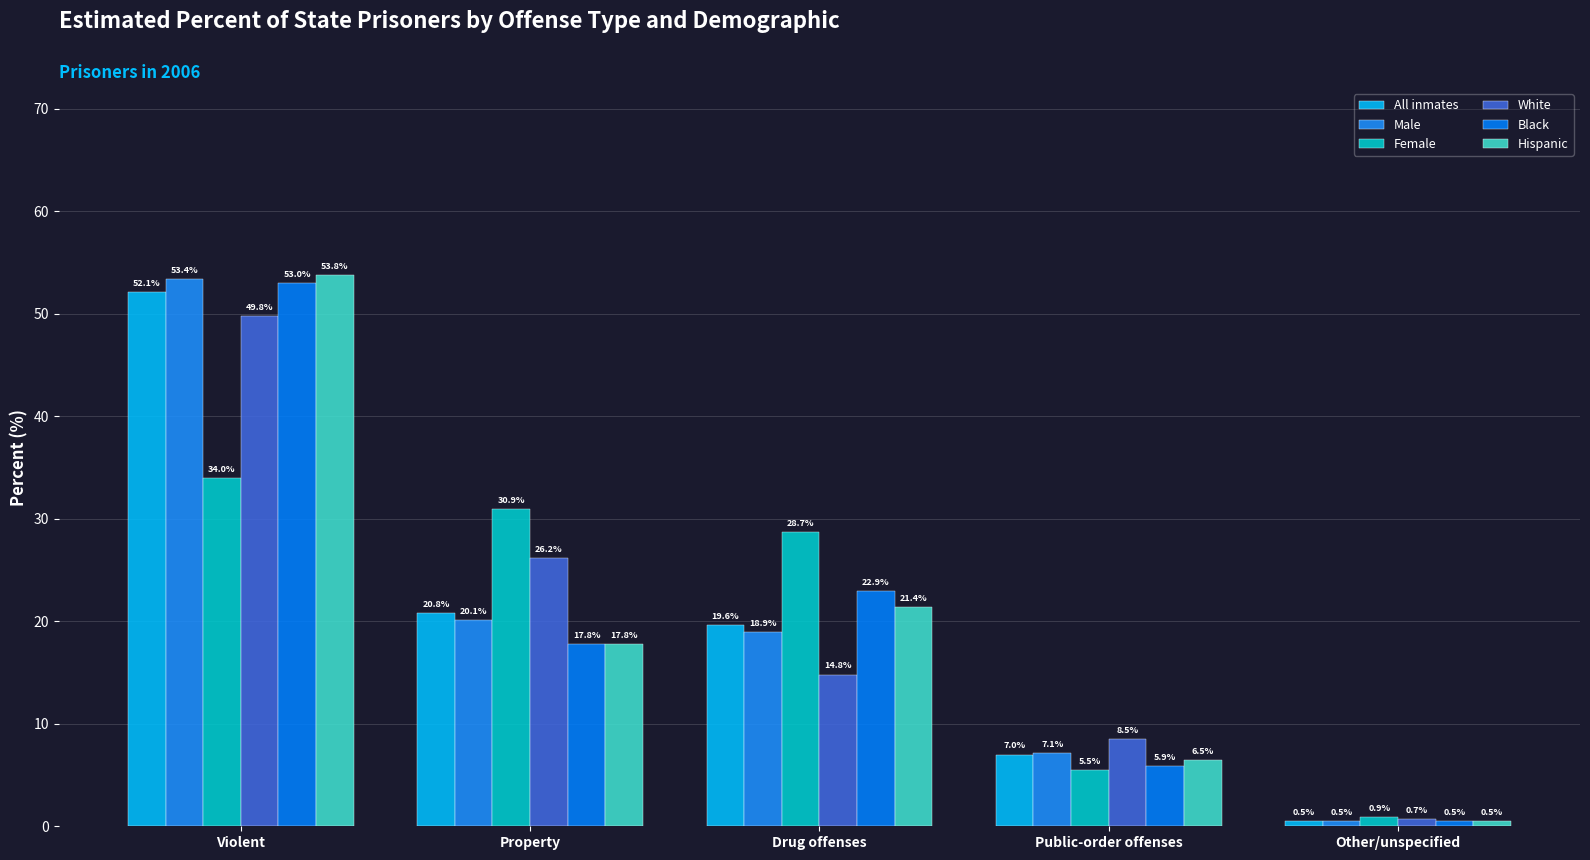

Rank the series at Property from lowest to highest value.

Black, Hispanic, Male, All inmates, White, Female